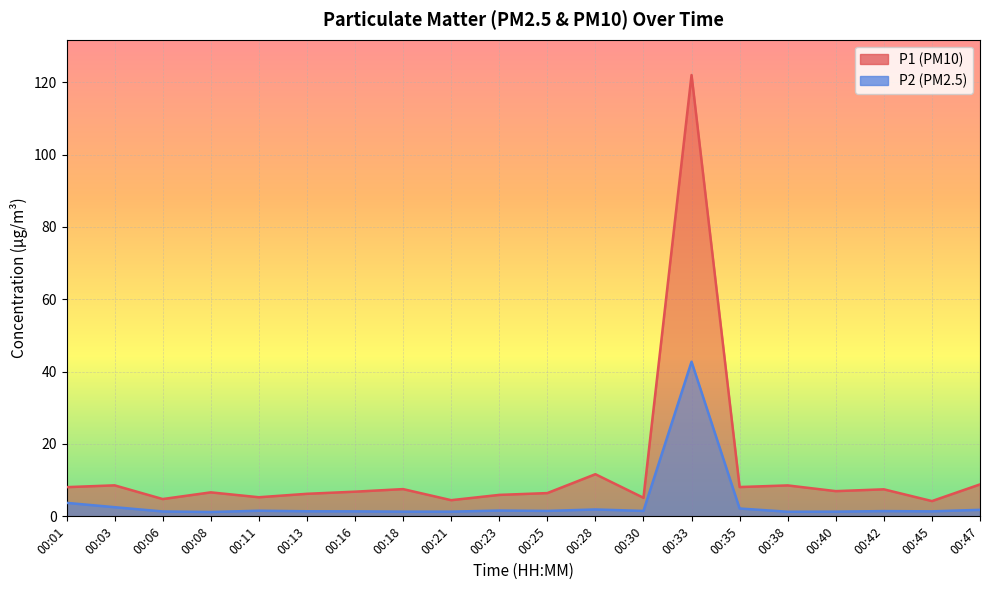

Reading left to right, what are all the values shown in this chart?

P1: 8.1	8.6	4.8	6.6	5.3	6.2	6.8	7.5	4.5	5.9	6.4	11.7	5.1	122.0	8.1	8.6	7.0	7.5	4.2	8.8
P2: 3.7	2.5	1.4	1.2	1.6	1.4	1.4	1.3	1.3	1.6	1.5	1.9	1.5	42.8	2.2	1.3	1.3	1.4	1.4	1.8